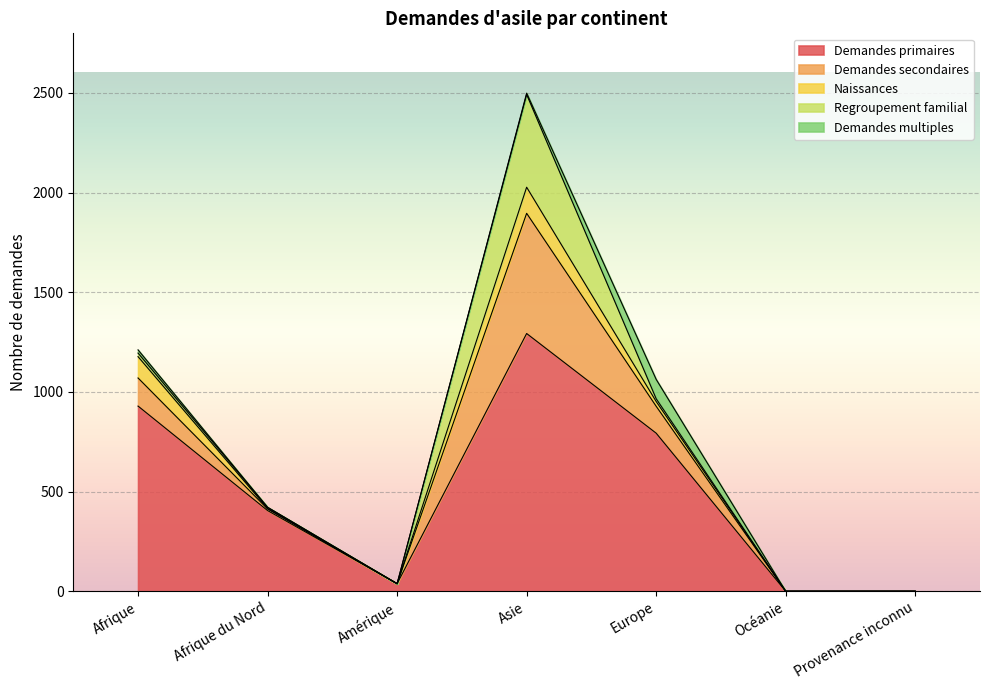

At Afrique, list the series in order from largest to smallest.

Demandes primaires, Demandes secondaires, Naissances, Regroupement familial, Demandes multiples